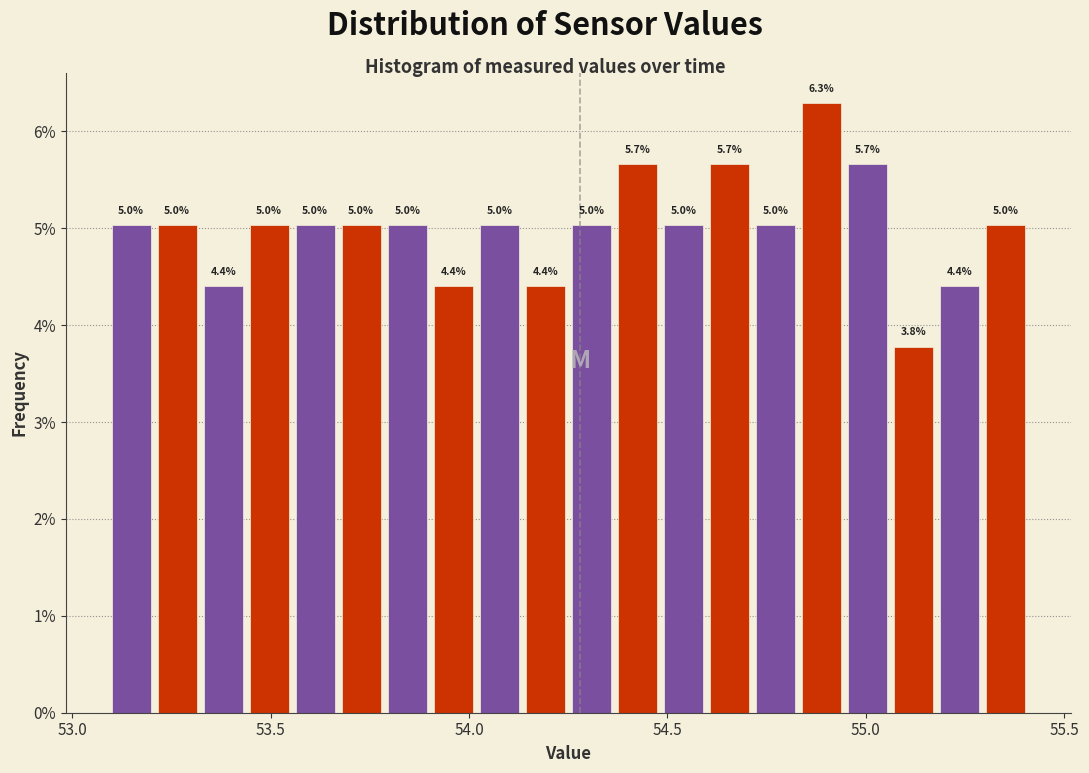

Read against the x-axis, roughly where is the centre of the tallest bar?

54.90